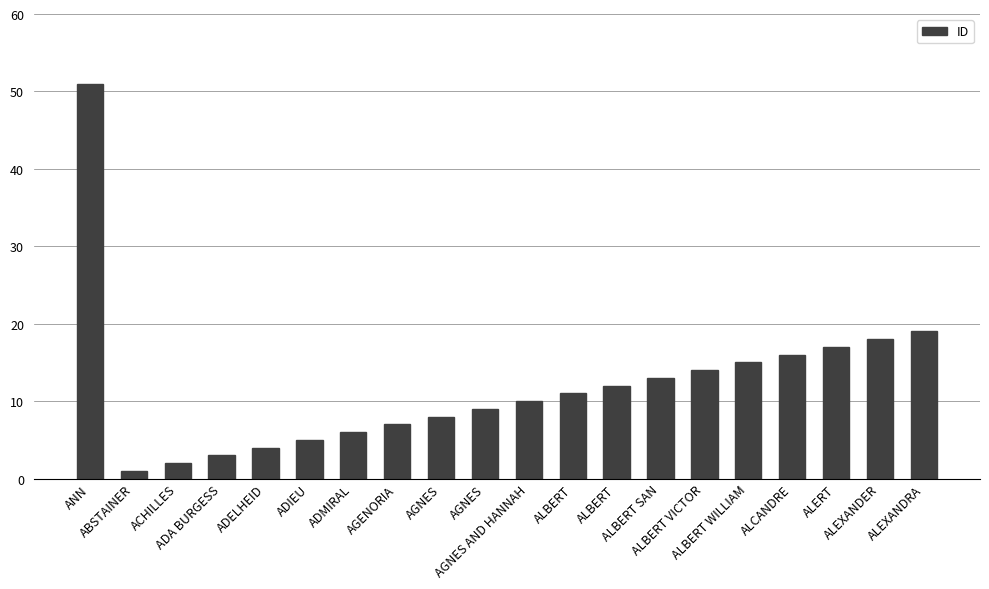

Rank the categories by value from lowest to highest.

ABSTAINER, ACHILLES, ADA BURGESS, ADELHEID, ADIEU, ADMIRAL, AGENORIA, AGNES, AGNES, AGNES AND HANNAH, ALBERT, ALBERT, ALBERT SAN, ALBERT VICTOR, ALBERT WILLIAM, ALCANDRE, ALERT, ALEXANDER, ALEXANDRA, ANN